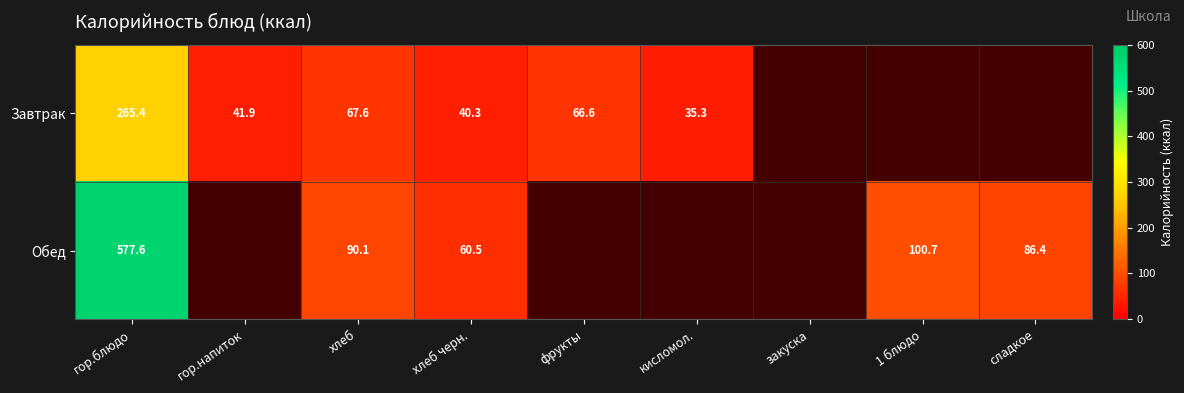

How many categories are shown in the chart?

9